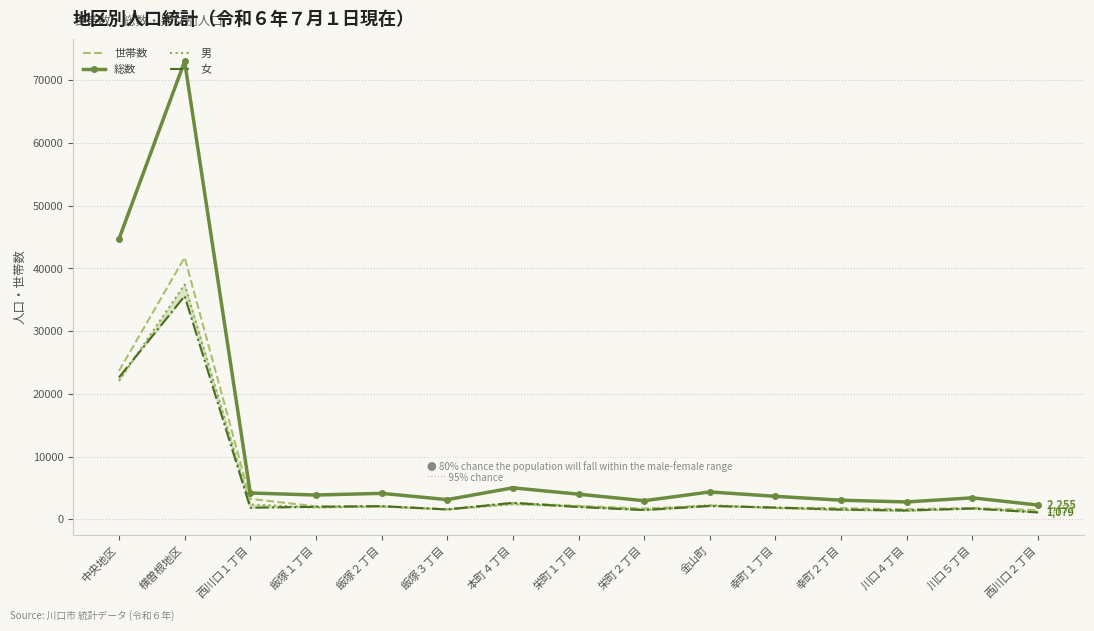

Where is the first local minimum for 男?

飯塚１丁目